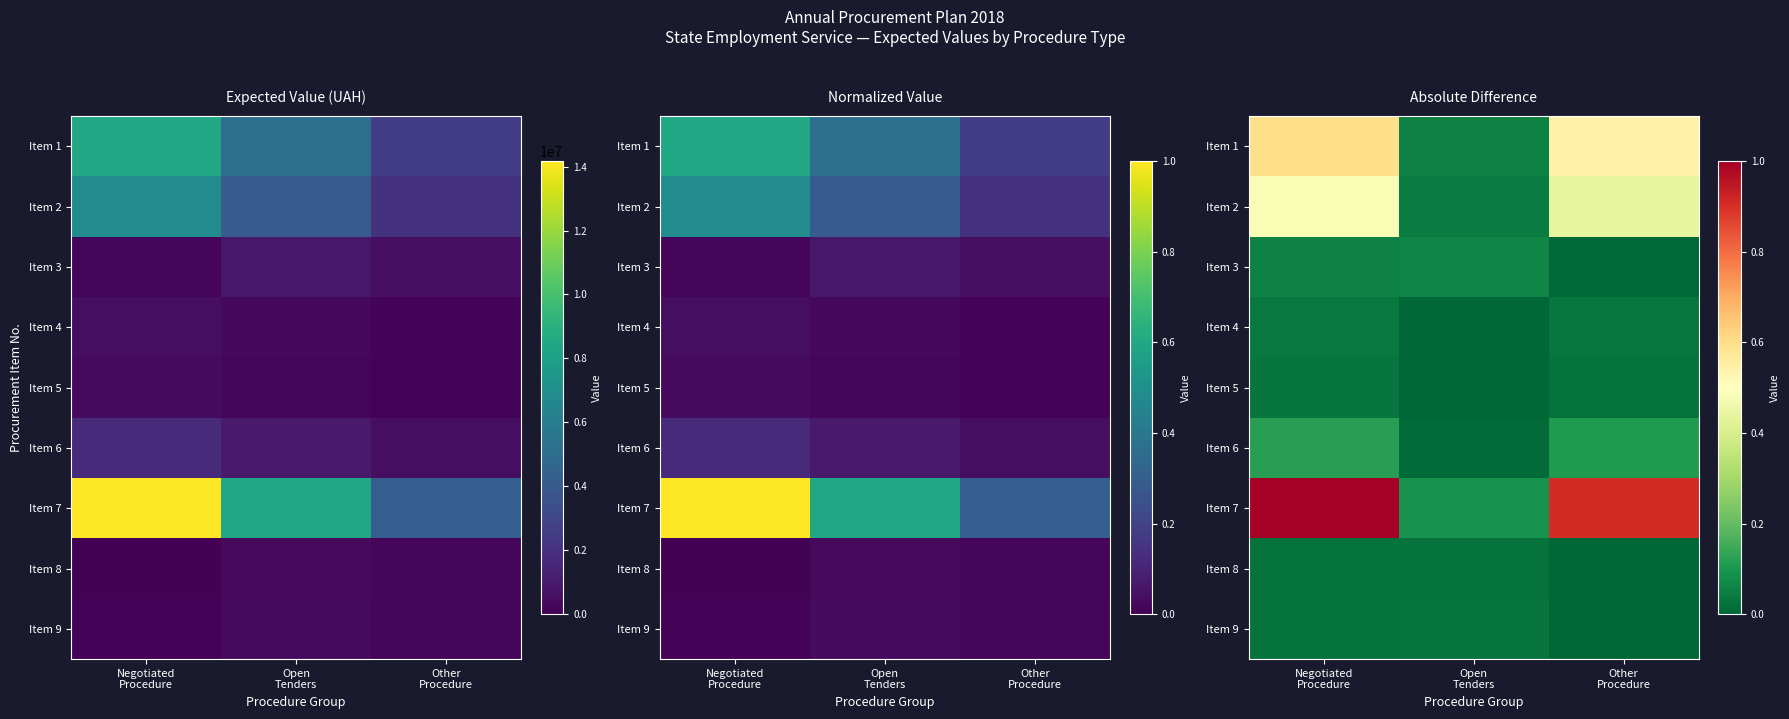

At which label does Item 7 reach its minimum?

Open Tenders